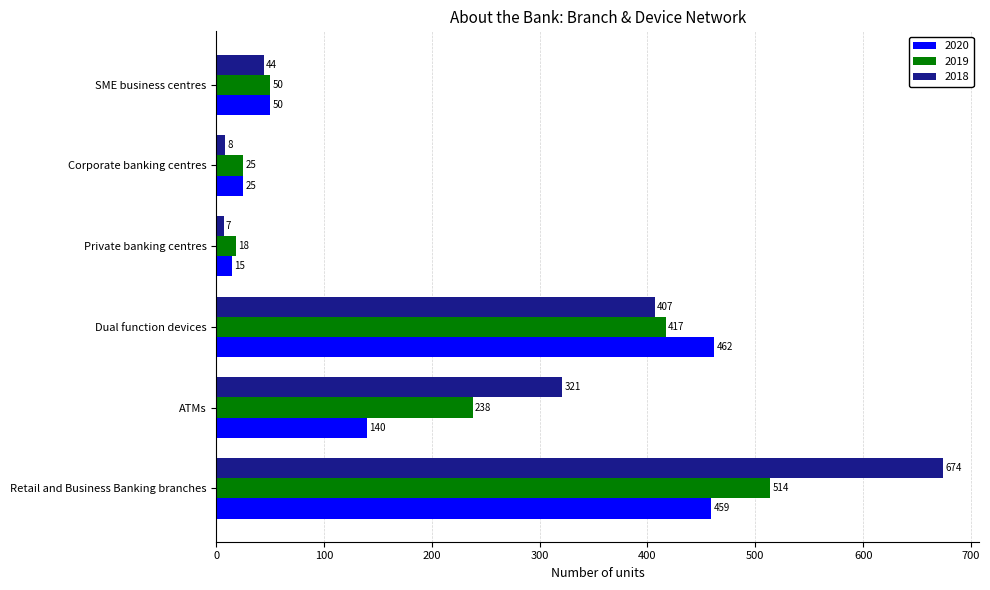

What is the difference between the second highest and second lowest values in the 2018 series?

399